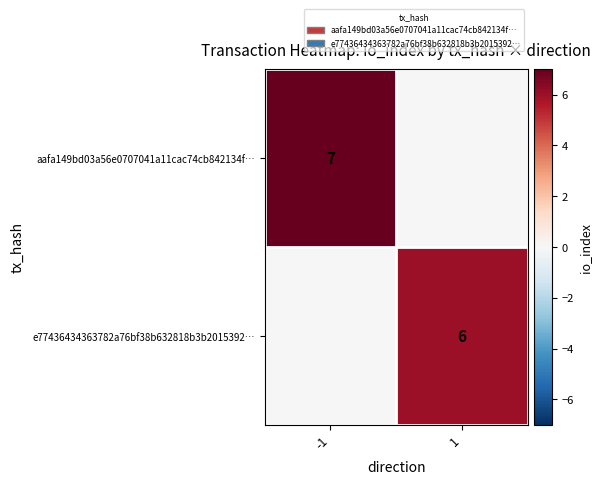

Between 1 and -1, which is larger?

-1